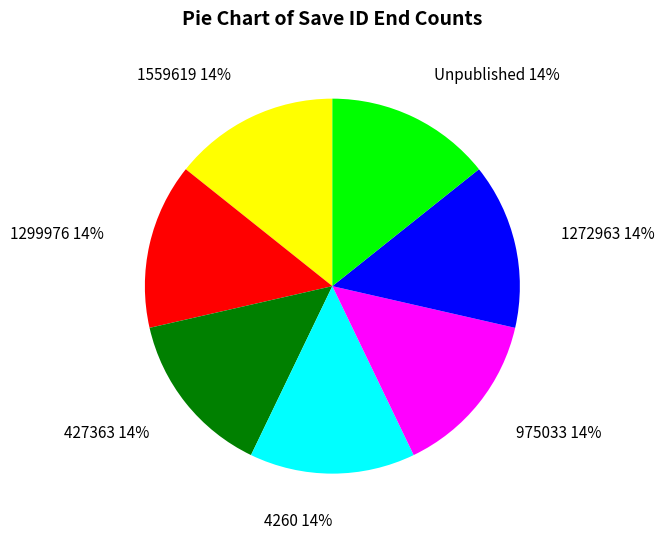

True or false: 4260 accounts for 14% of the total.

True